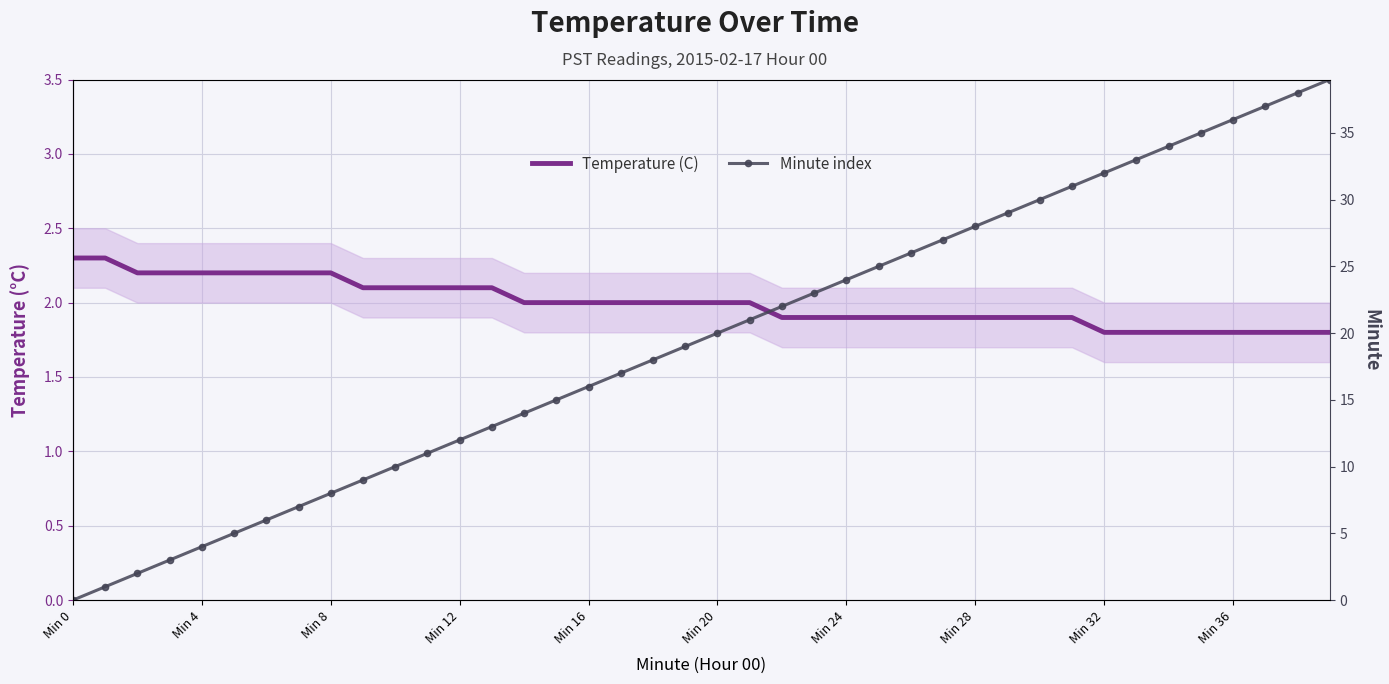

What is the label of the 15th point from the right?

25